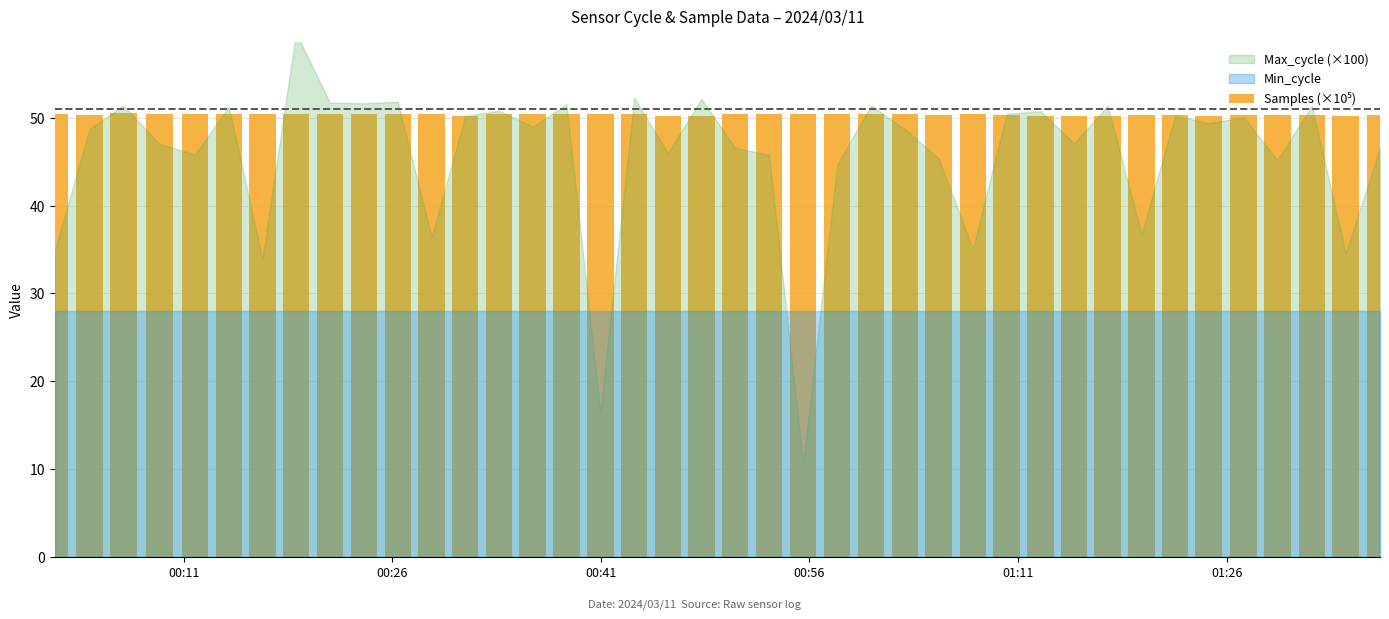

What is the average value?

50.4